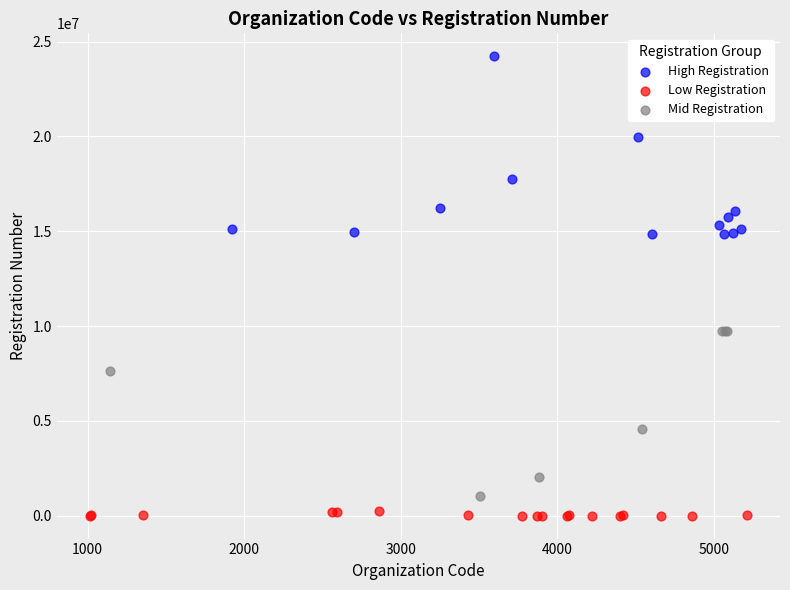

Which series reaches the maximum Y coordinate?

High Registration